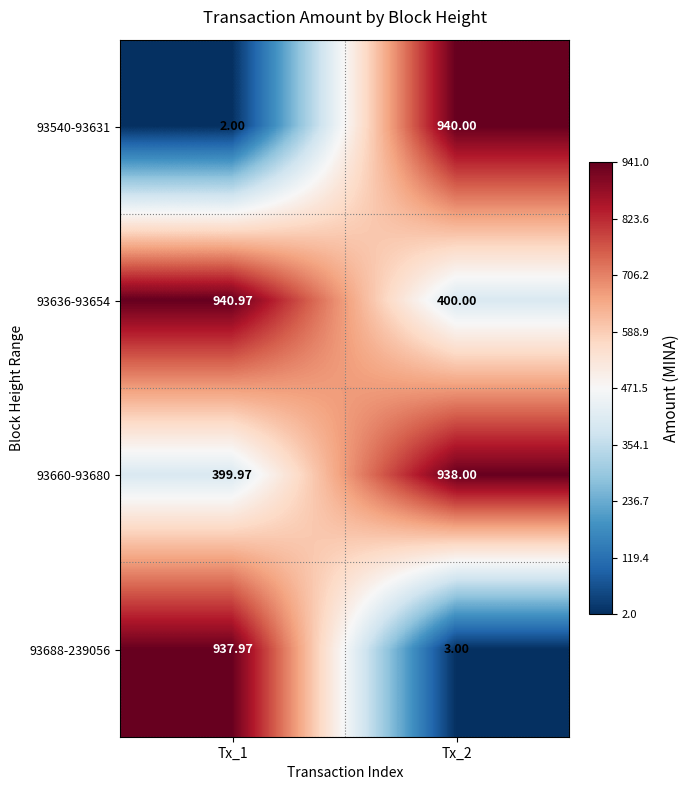

Is the value of 93636-93654 at Tx_2 greater than the value of 93540-93631 at Tx_1?

Yes